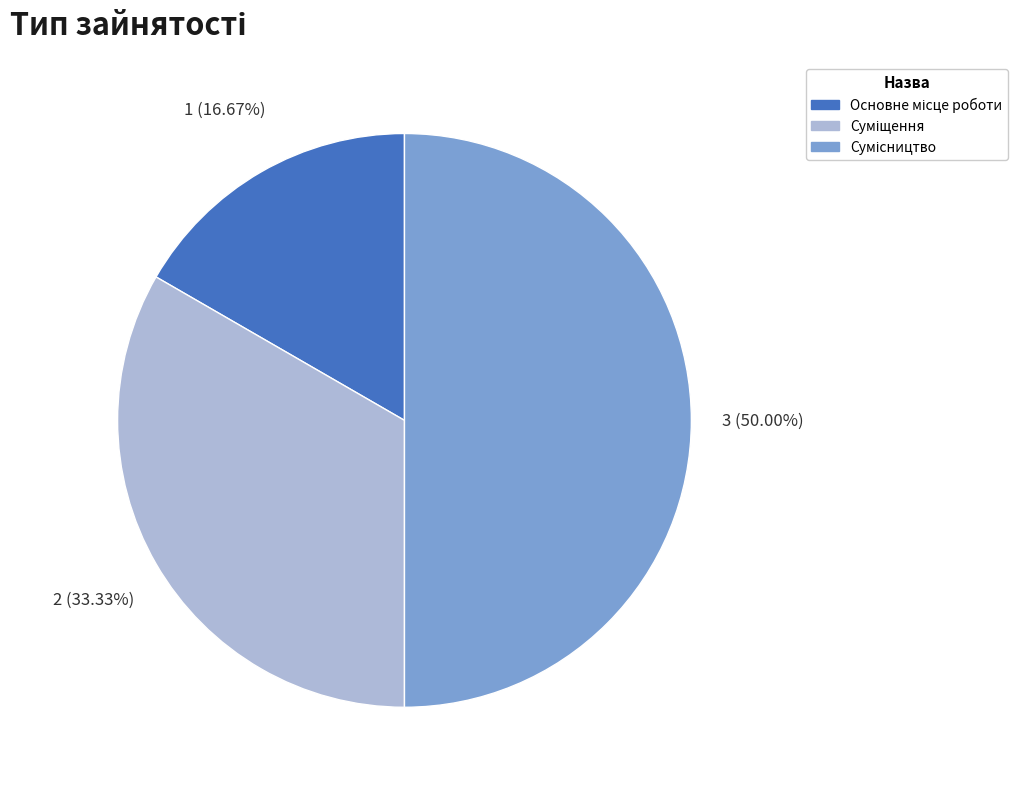

Count the number of slices in the pie.

3